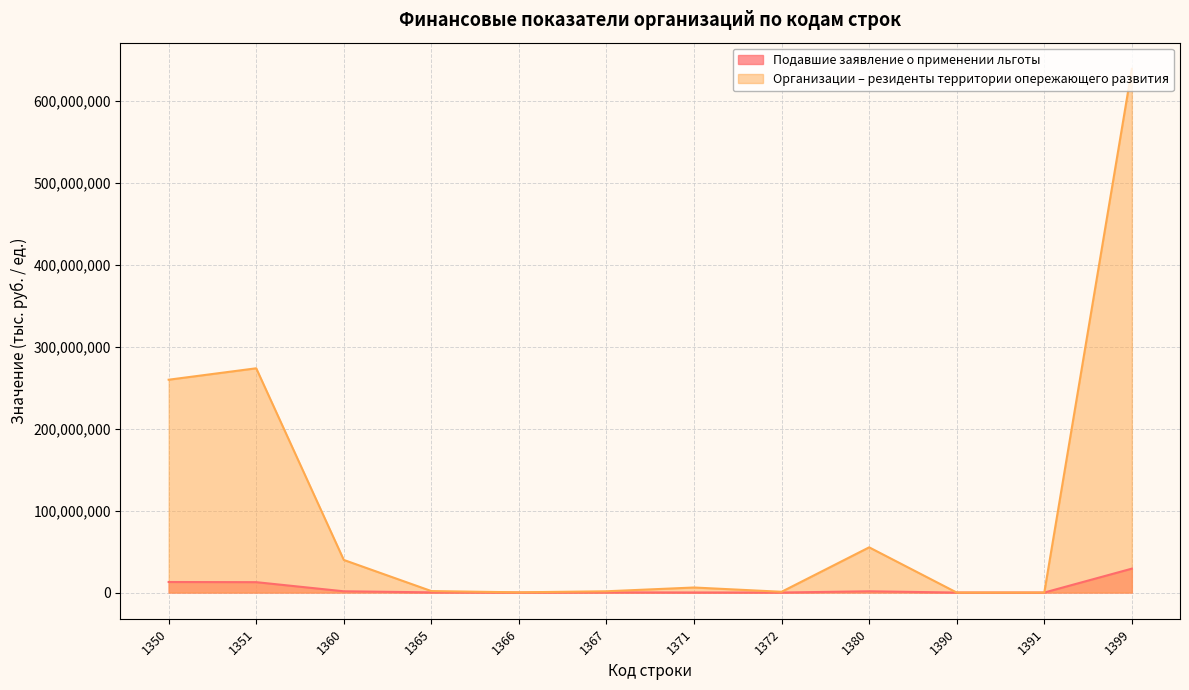

Reading right to left, list all the values displayed in this chart.

podavshie_zayavlenie: 29153588	8	14	1521623	45816	71536	233906	0	233906	1527210	12664504	12855065
rezidenty_territorii: 638754807	305	1028	55147990	939180	6148624	1552531	254333	1806864	39777435	273528971	259597546